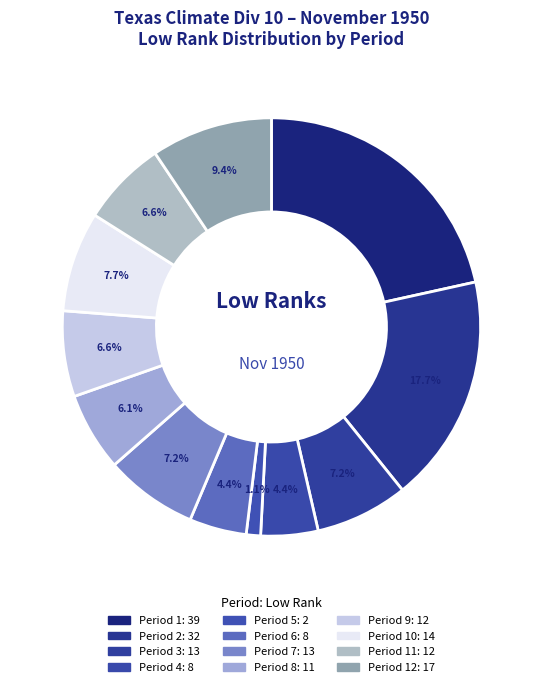

Which category has the biggest portion of the pie?

Period 1